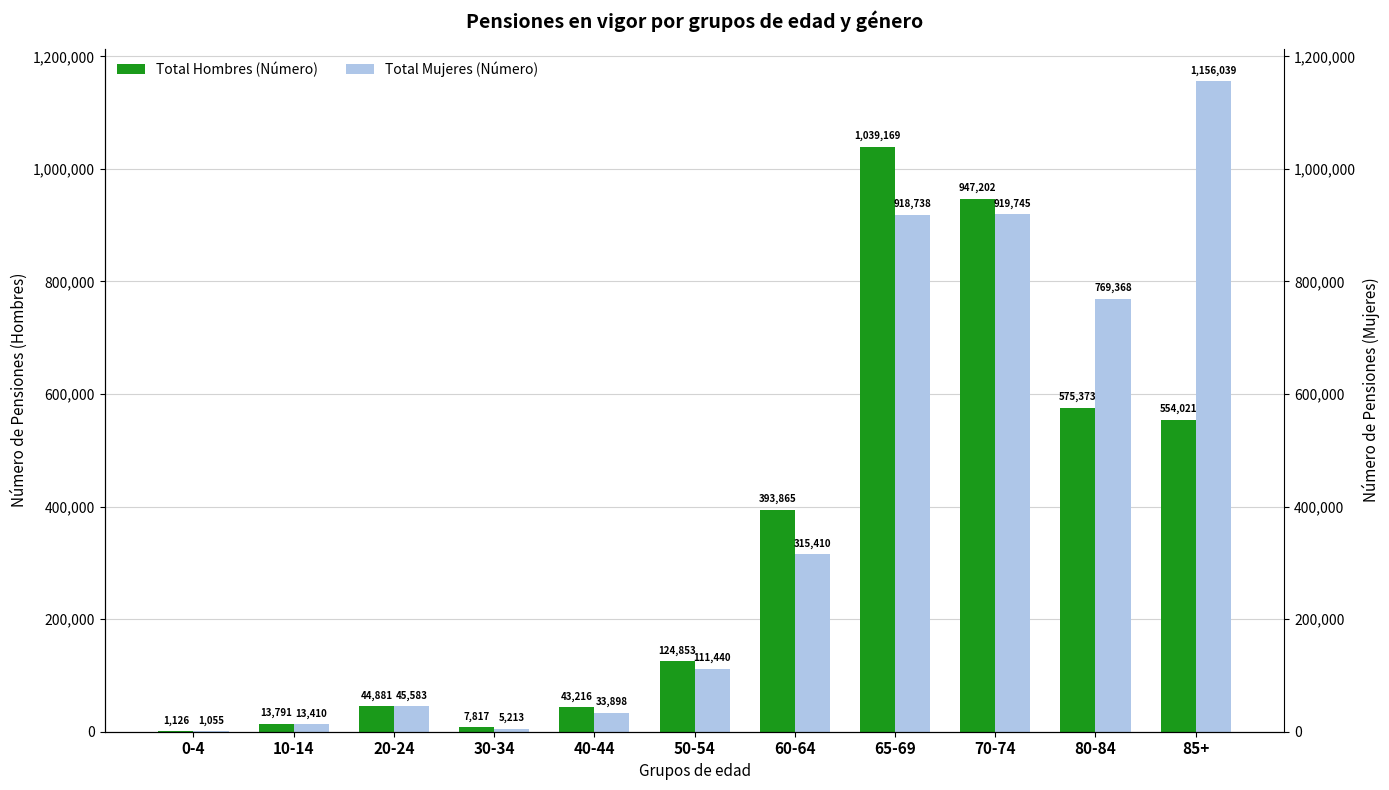

The Total Mujeres (Número) series shows 1181545 at 80-84. True or false?

False